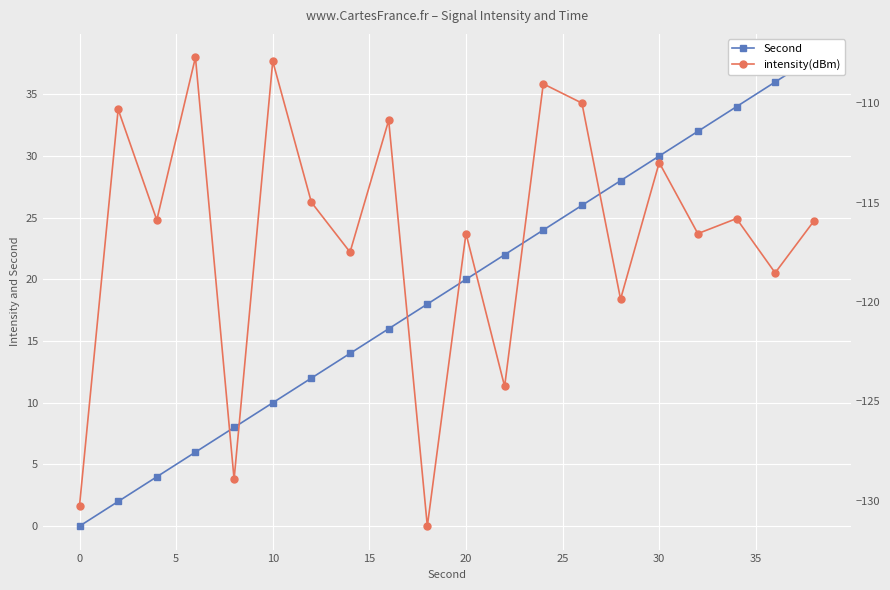

In intensity(dBm), how many points are lower than both neighbors (excluding endpoints)?

8